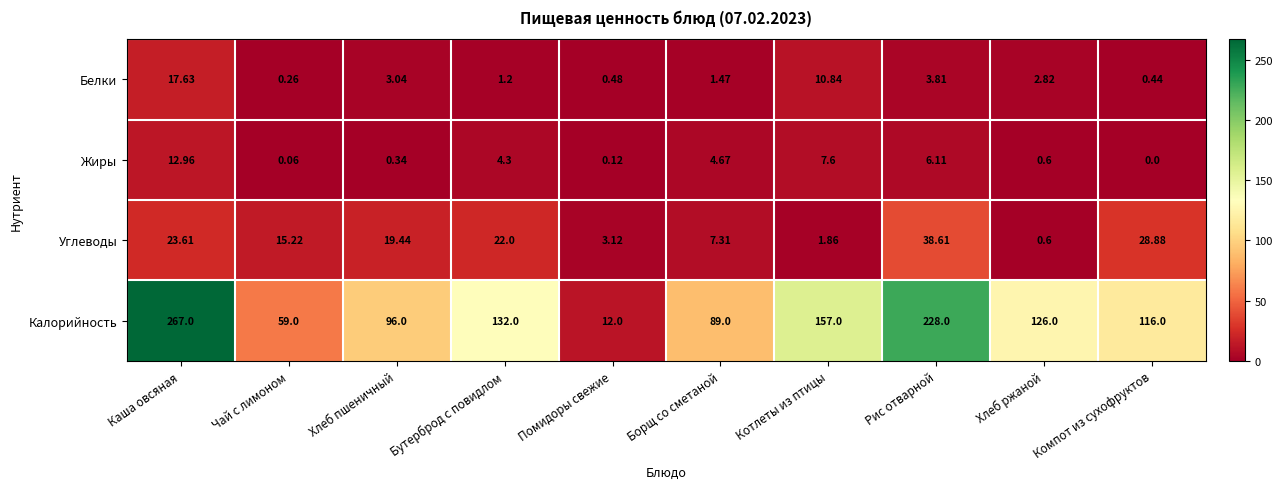

Which category has the lowest value in the Калорийность series?

Помидоры свежие